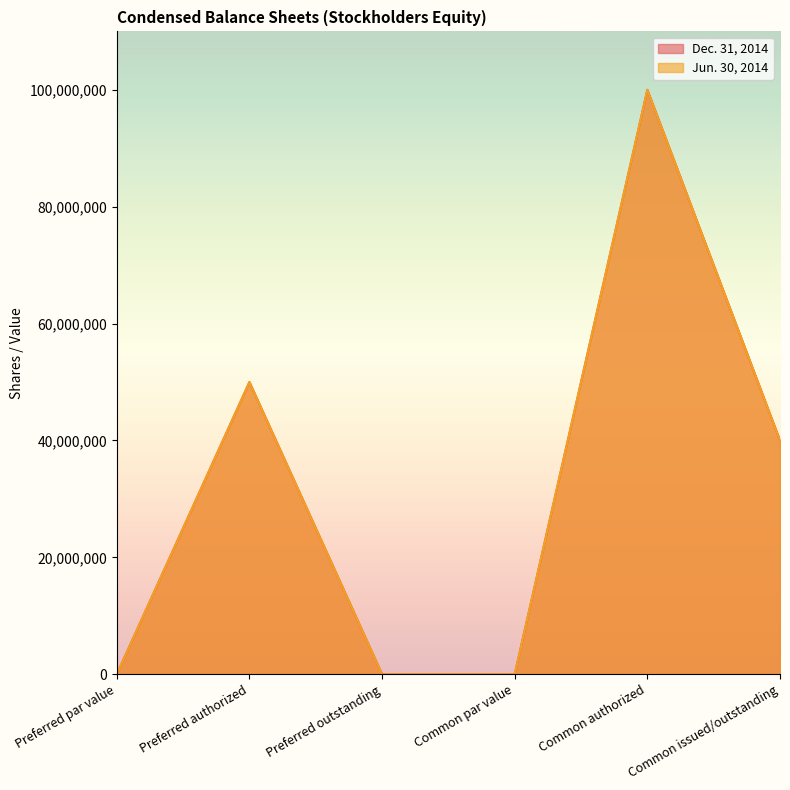

True or false: Jun. 30, 2014 and Dec. 31, 2014 cross at least once.

False